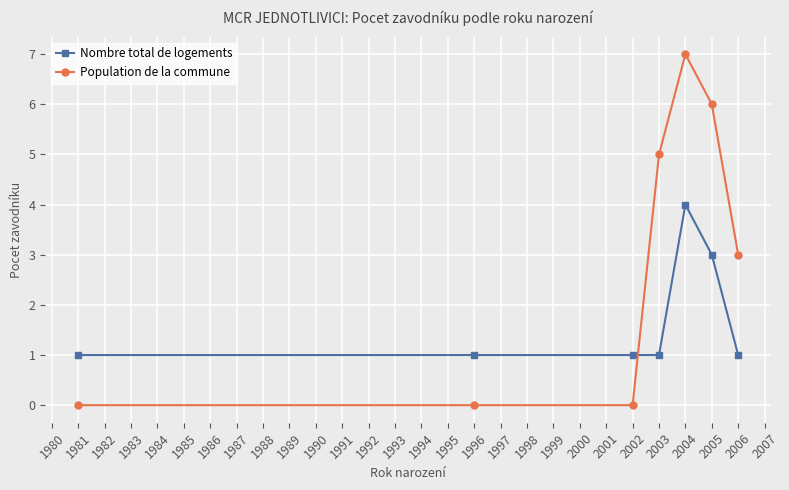

What is the sum of all Nombre total de logements values?

12